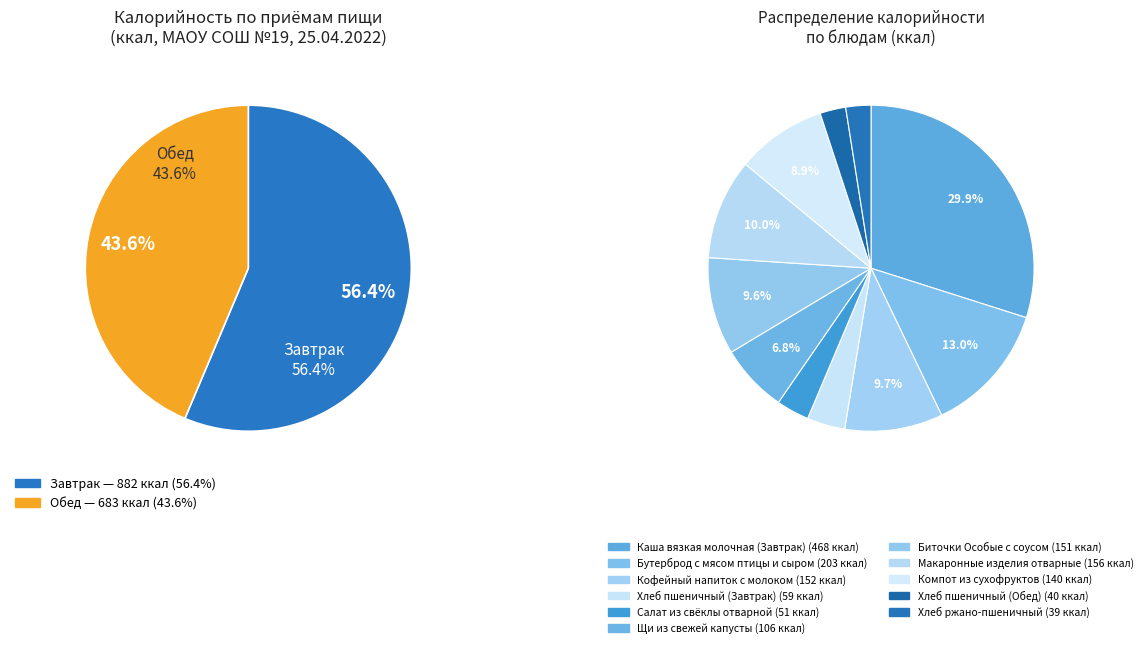

Count the number of slices in the pie.

11